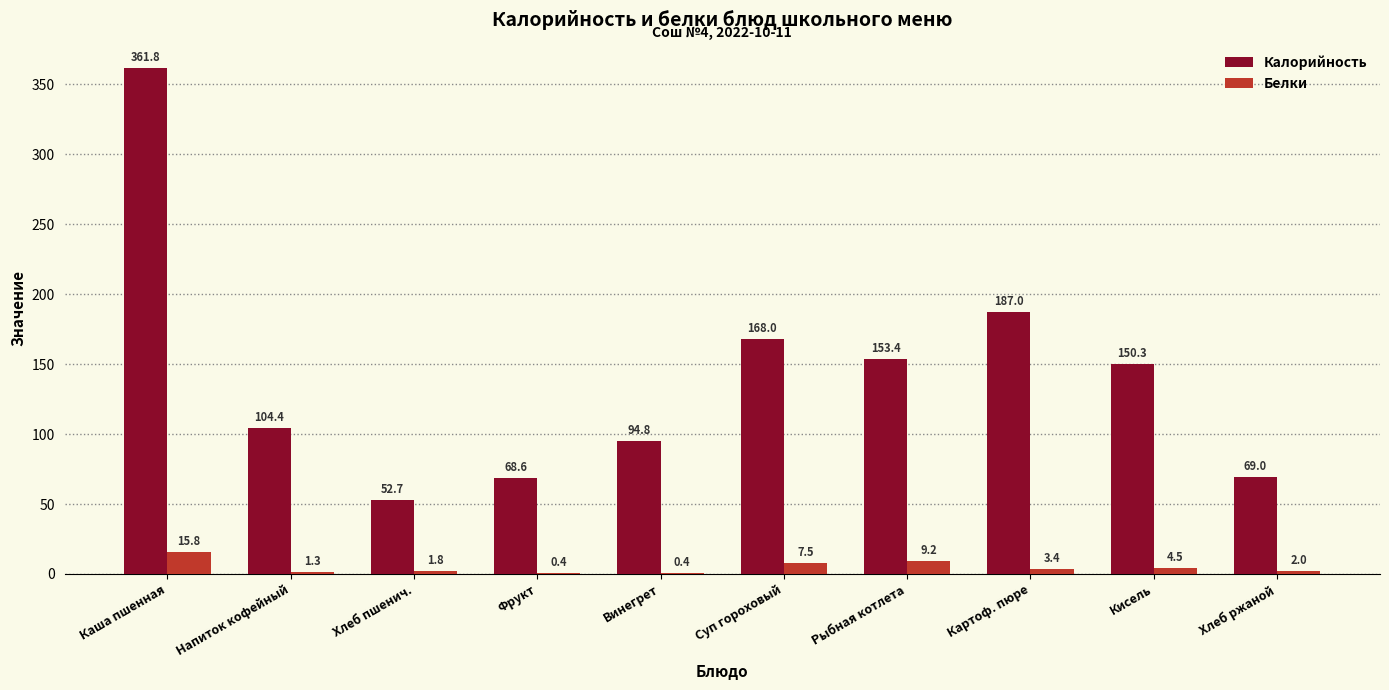

What is the spread (max minus min) of values at Фрукт?

68.2